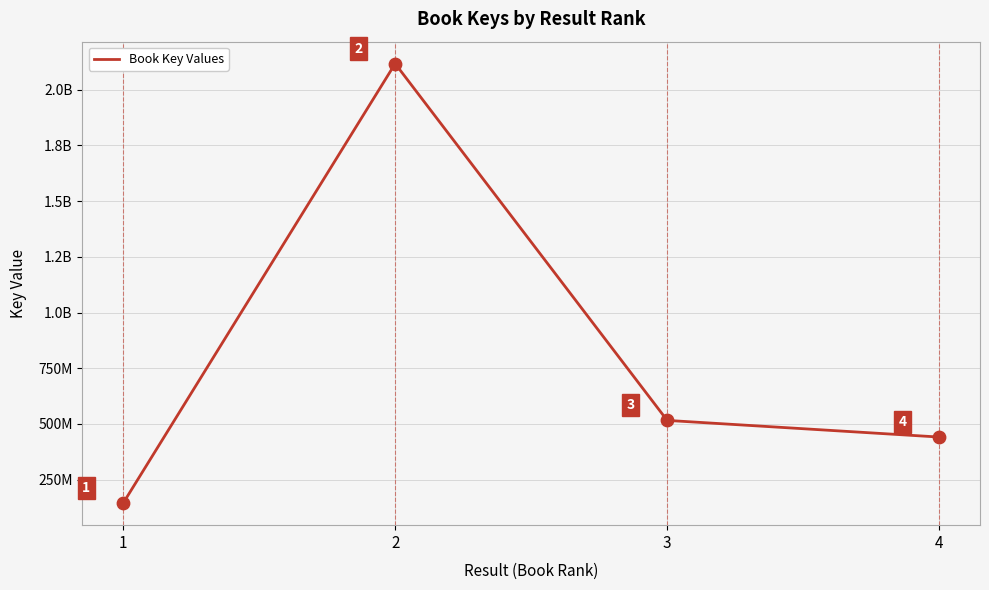

What is the change in value from 1 to 2?

+1973101848